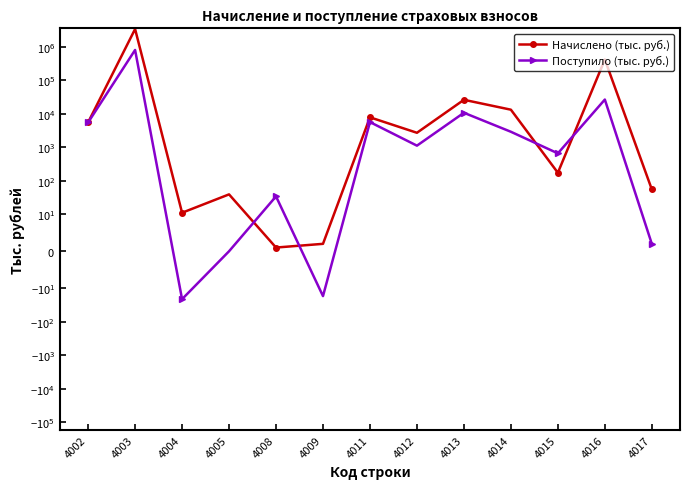

Is it true that Начислено (тыс. руб.) equals 11 at 4004?

True